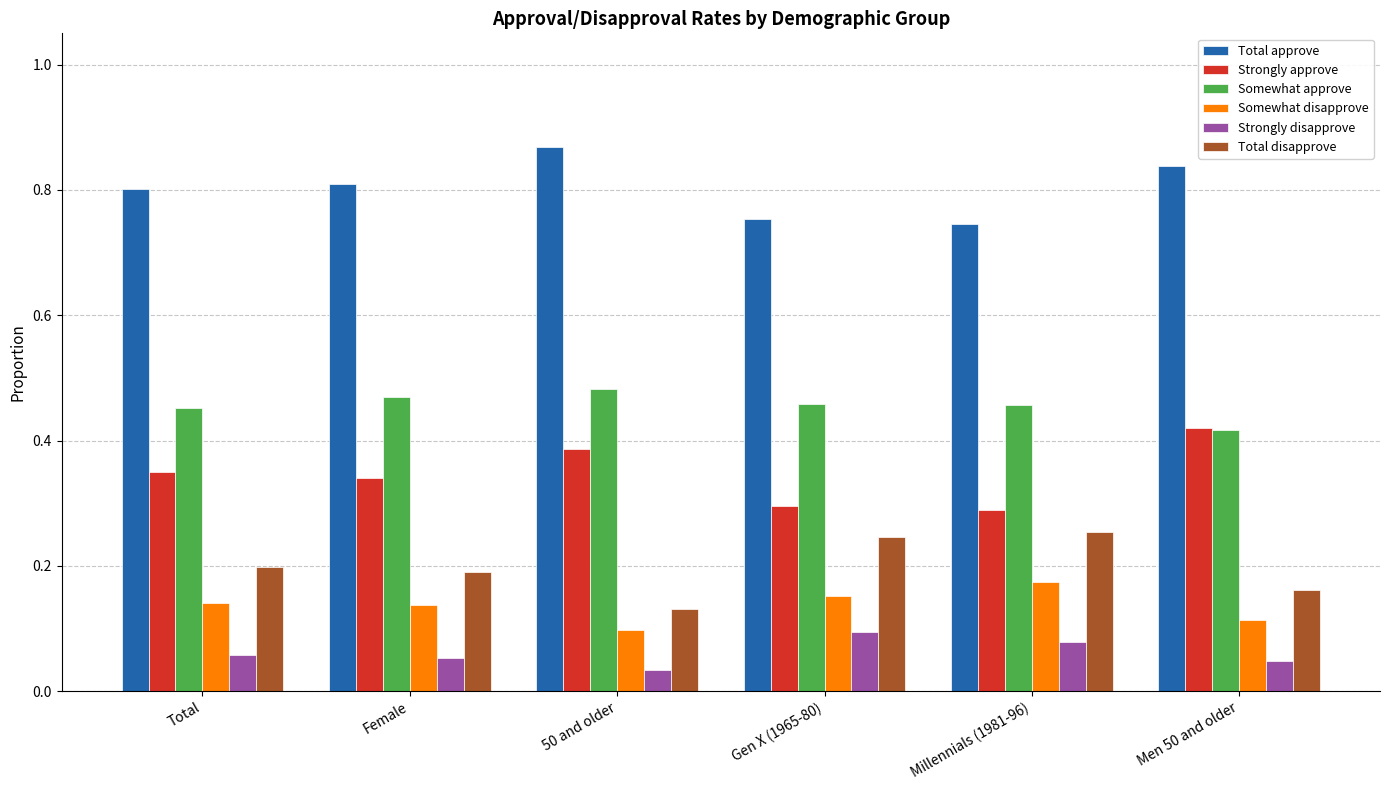

What are all the series names shown in the legend?

Total approve, Strongly approve, Somewhat approve, Somewhat disapprove, Strongly disapprove, Total disapprove